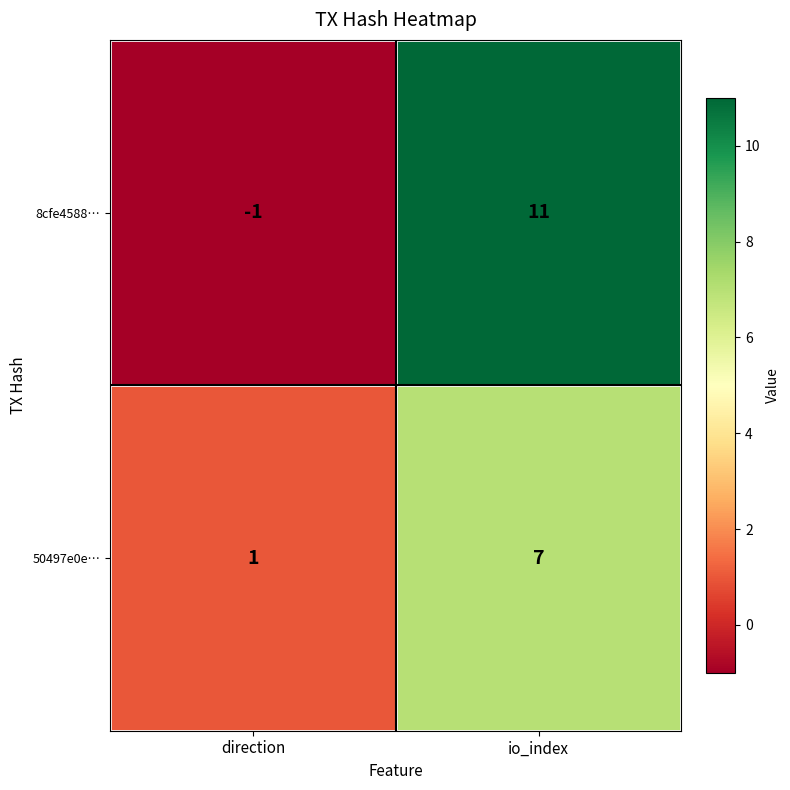

How many data points does each series have?

2